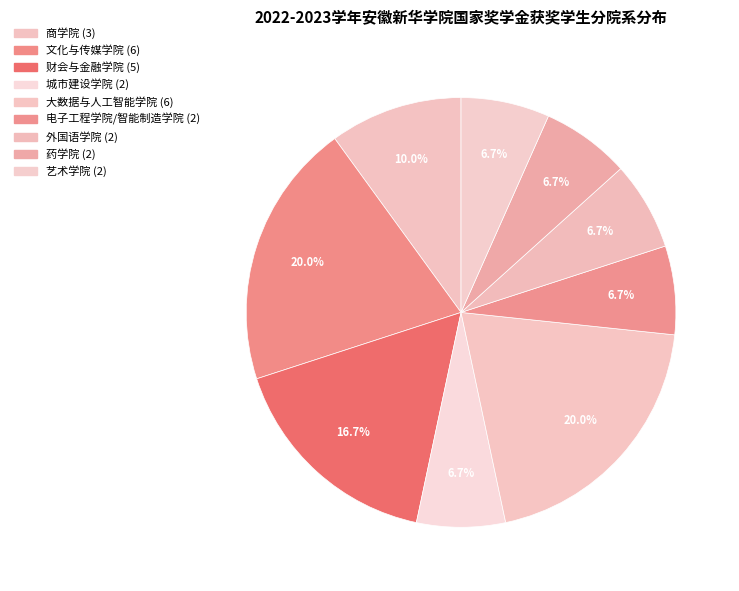

How many segments does this pie chart have?

9